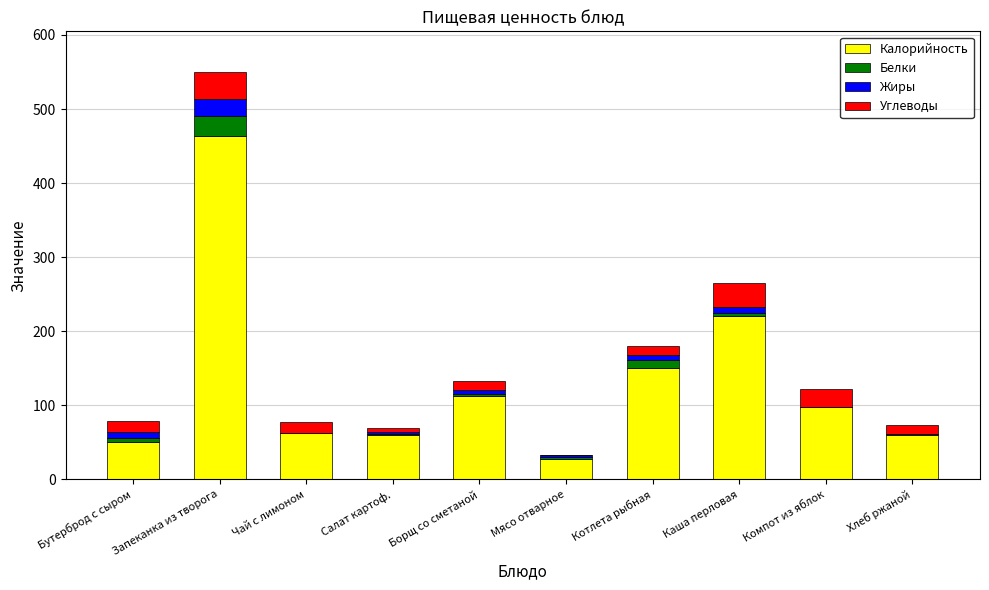

At which category is the sum across all series the highest?

Запеканка из творога